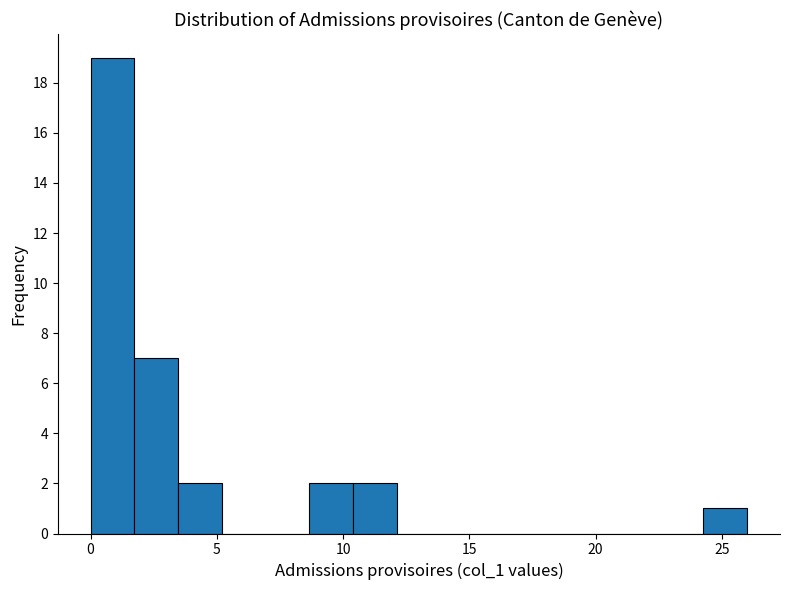

Around what value on the x-axis is the tallest bar? Give the approximate position of its centre, as read against the axis.

1.0